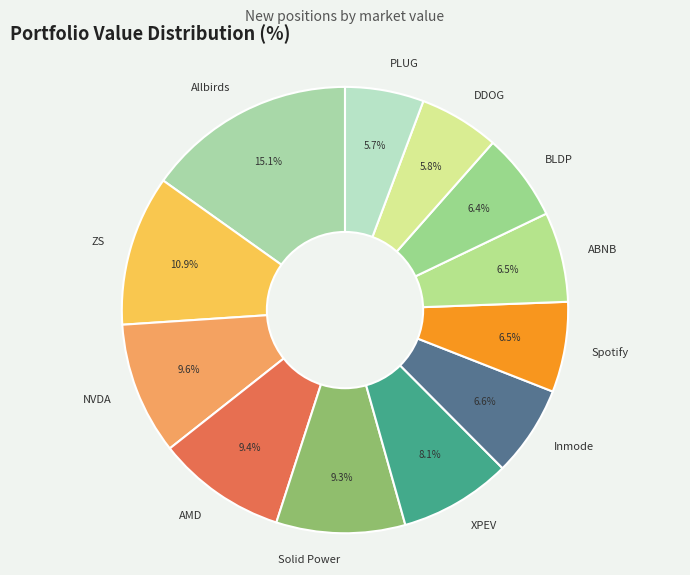

What percentage do NVDA and Spotify together represent?

16.1%